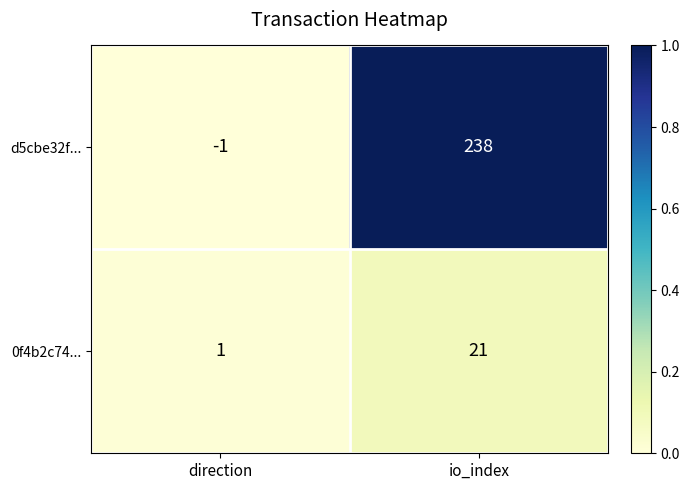

At io_index, list the series in order from smallest to largest.

0f4b2c74..., d5cbe32f...